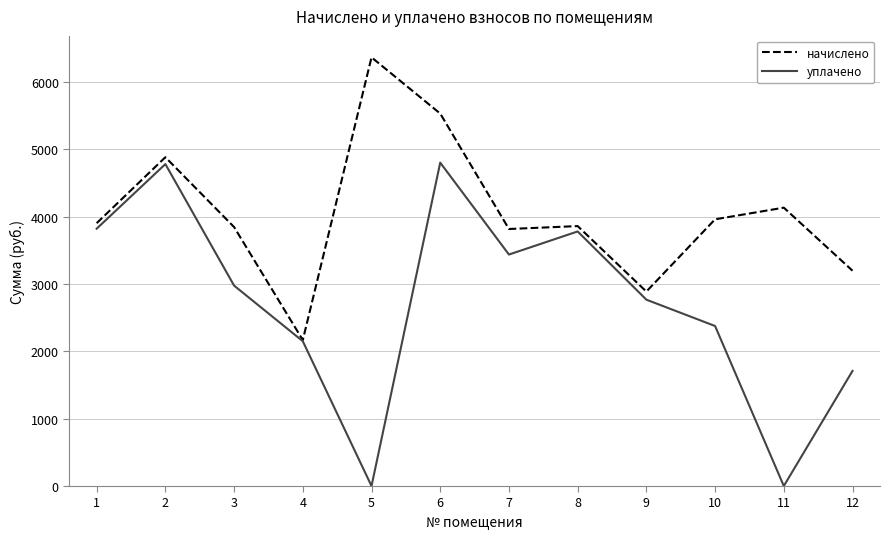

What is the spread (max minus min) of values at 9?

120.4